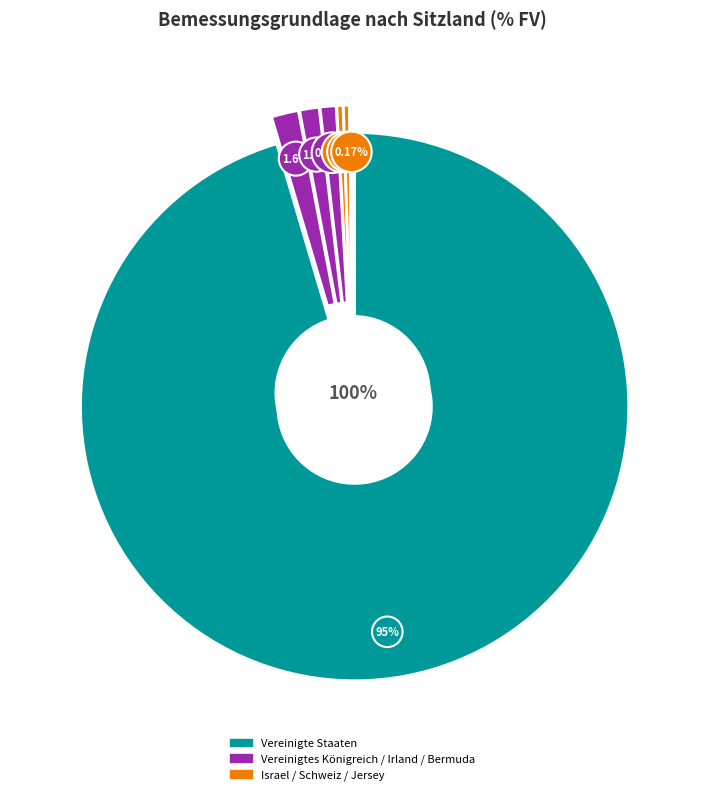

Does any single category account for the majority?

Yes